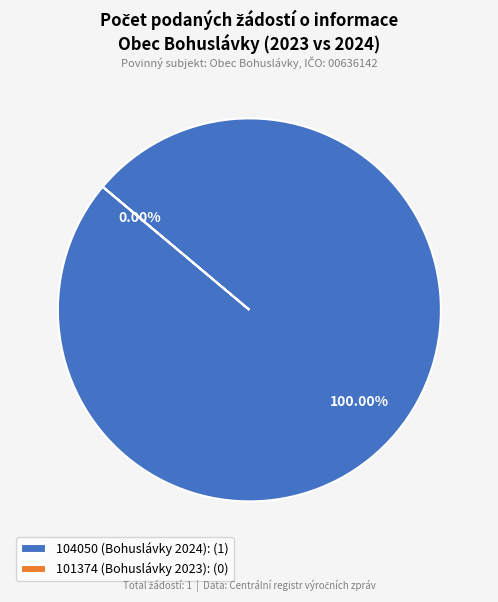

What is the change in value from 104050 (Bohuslávky 2024) to 101374 (Bohuslávky 2023)?

-1